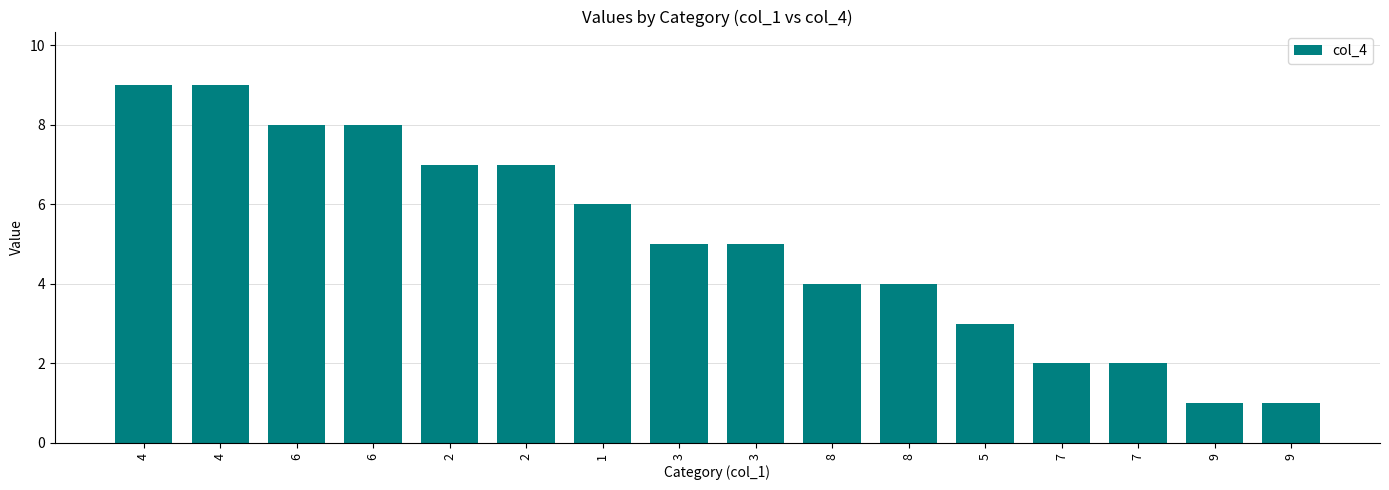

Is it true that the value at 7 is 1?

False